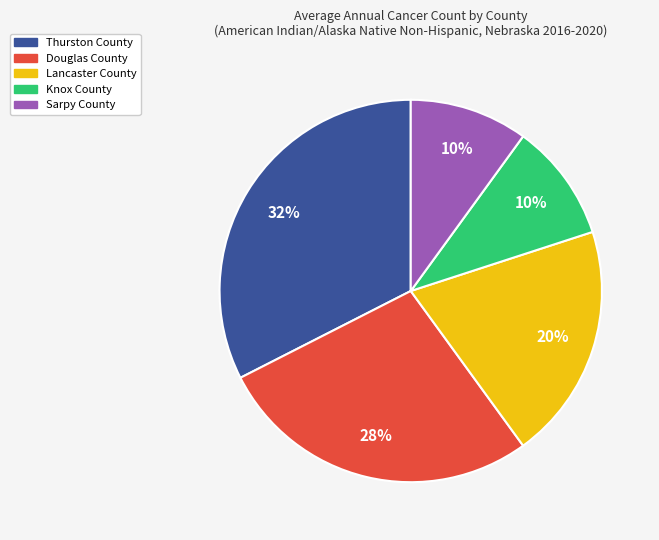

Is it true that Lancaster County is 28% of the pie?

False